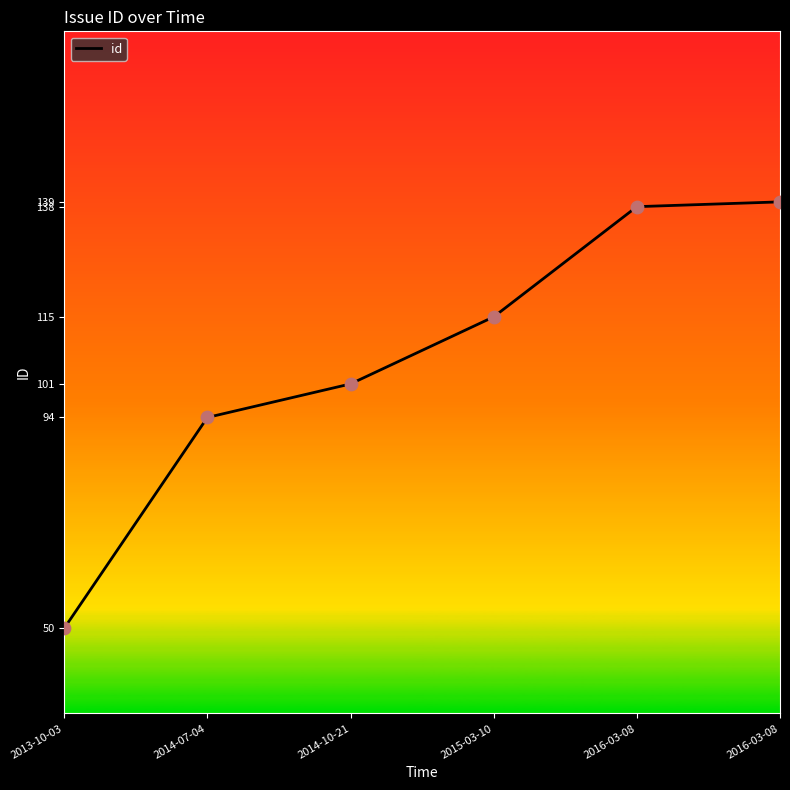

Which has a higher value, 2015-03-10 or 2014-10-21?

2015-03-10